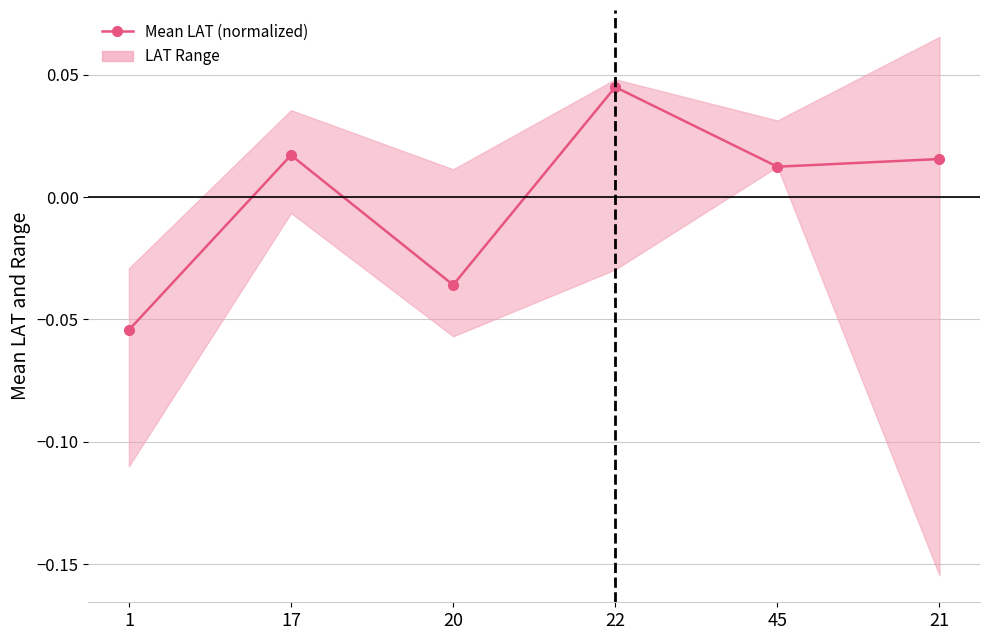

Count the values in the range 0 to 1.

4